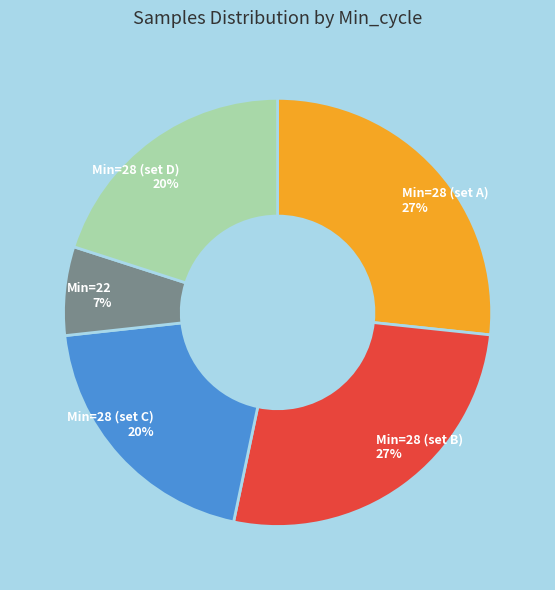

How many segments does this pie chart have?

5